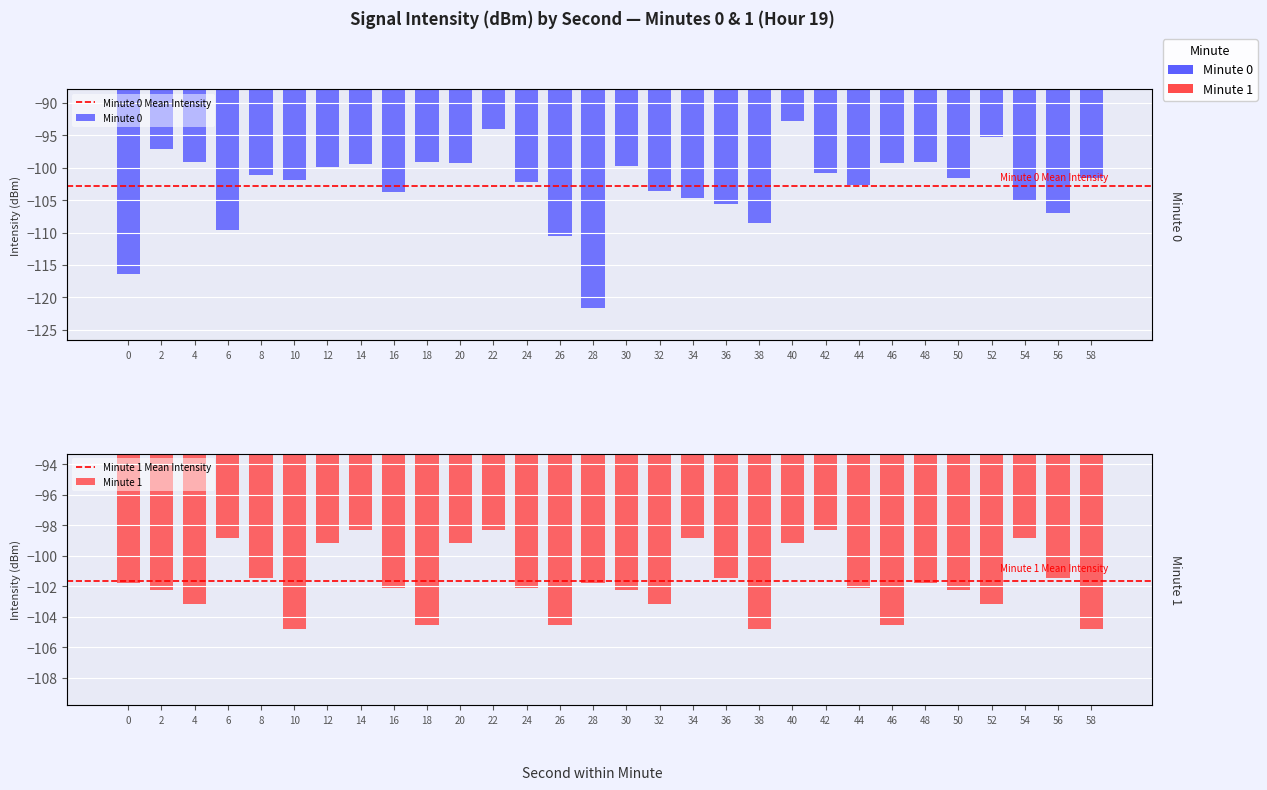

What is the difference between the maximum and minimum values in the minute_0 series?

28.8